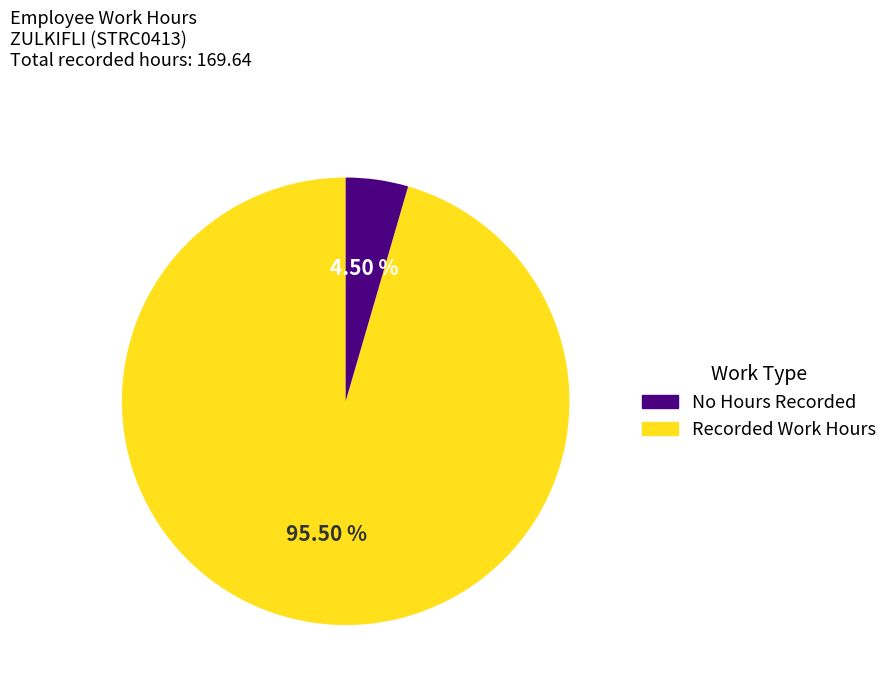

How many slices are in this pie chart?

2